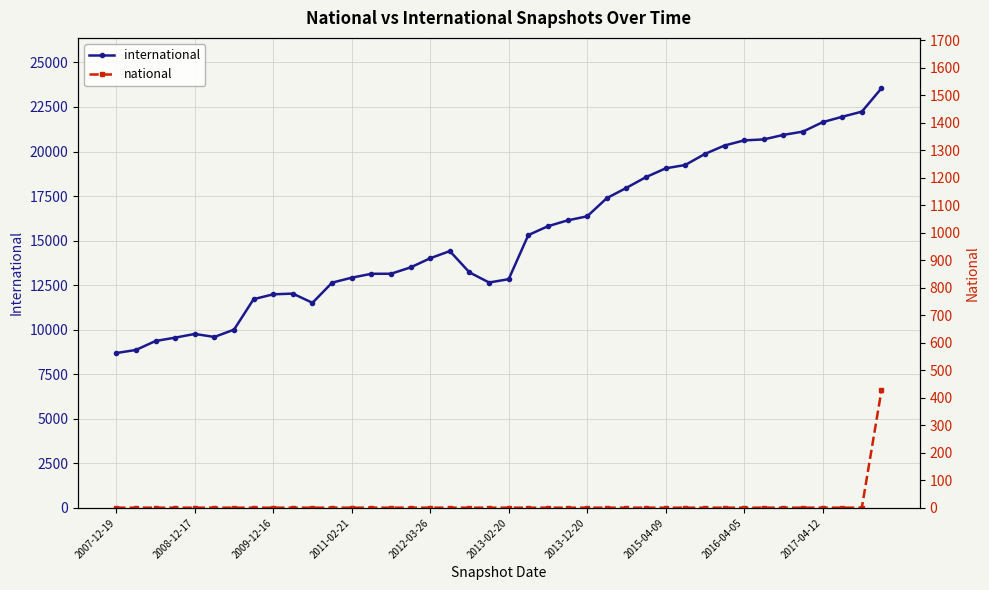

What is the sum of all national values?

466